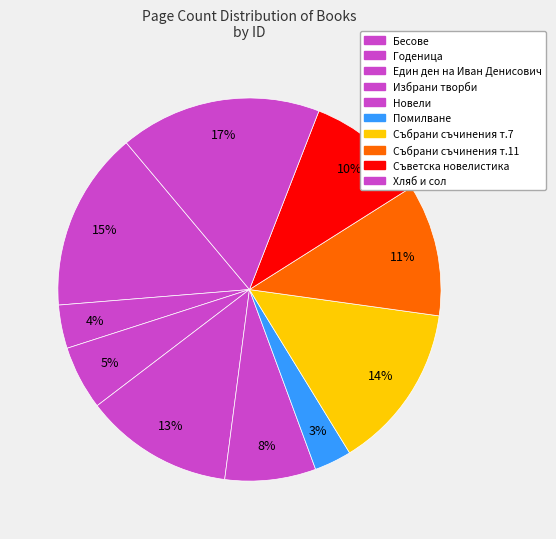

Is there any slice that represents more than half of the pie?

No